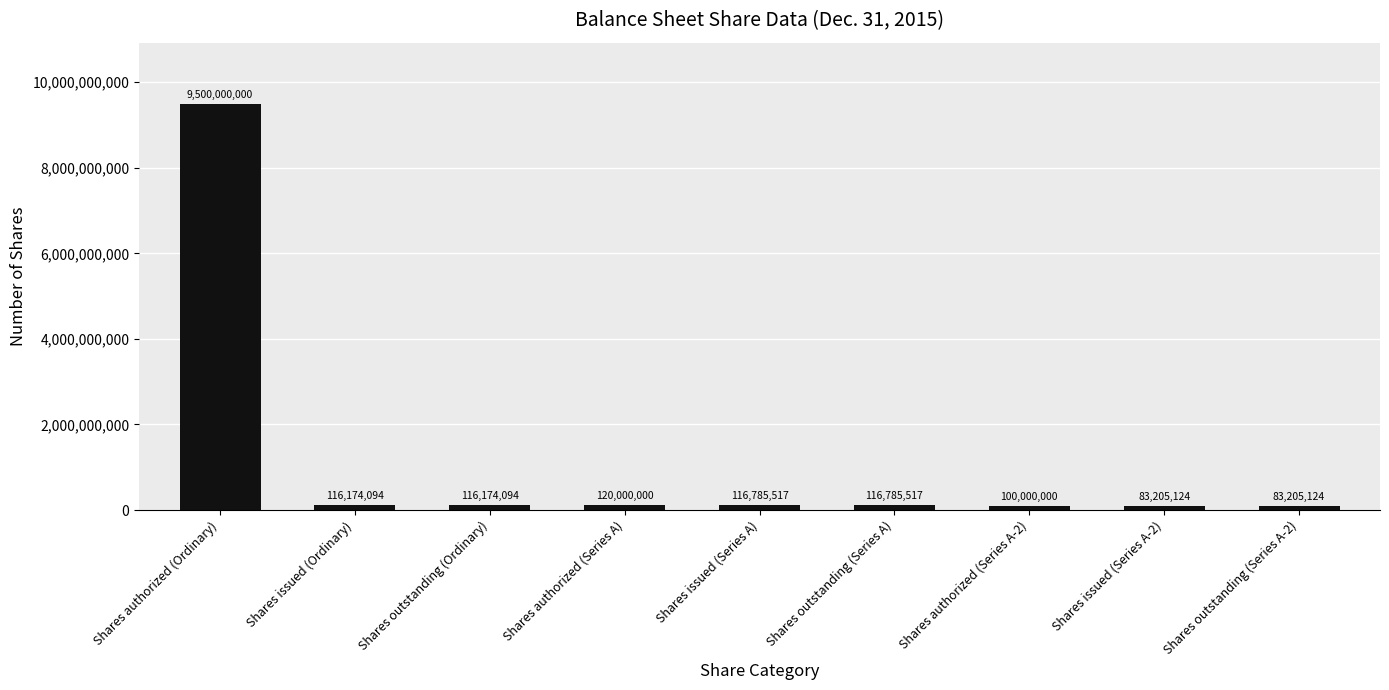

What is the average value?

1150258830